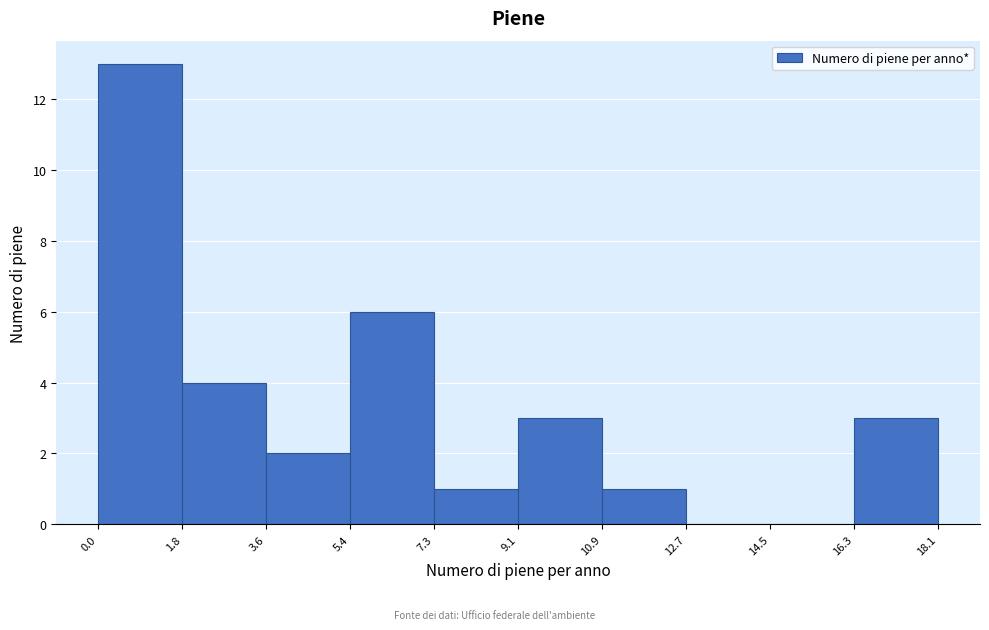

Over which range of the x-axis is the bar tallest?

0.0 to 1.8